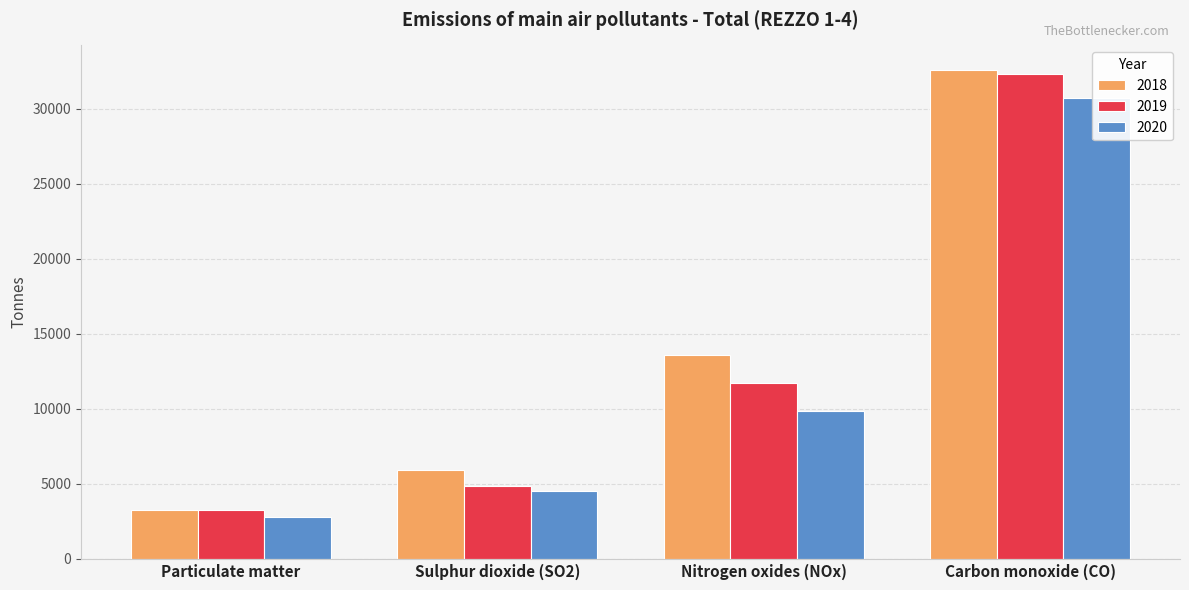

How many data points in 2019 are less than 11731?

2